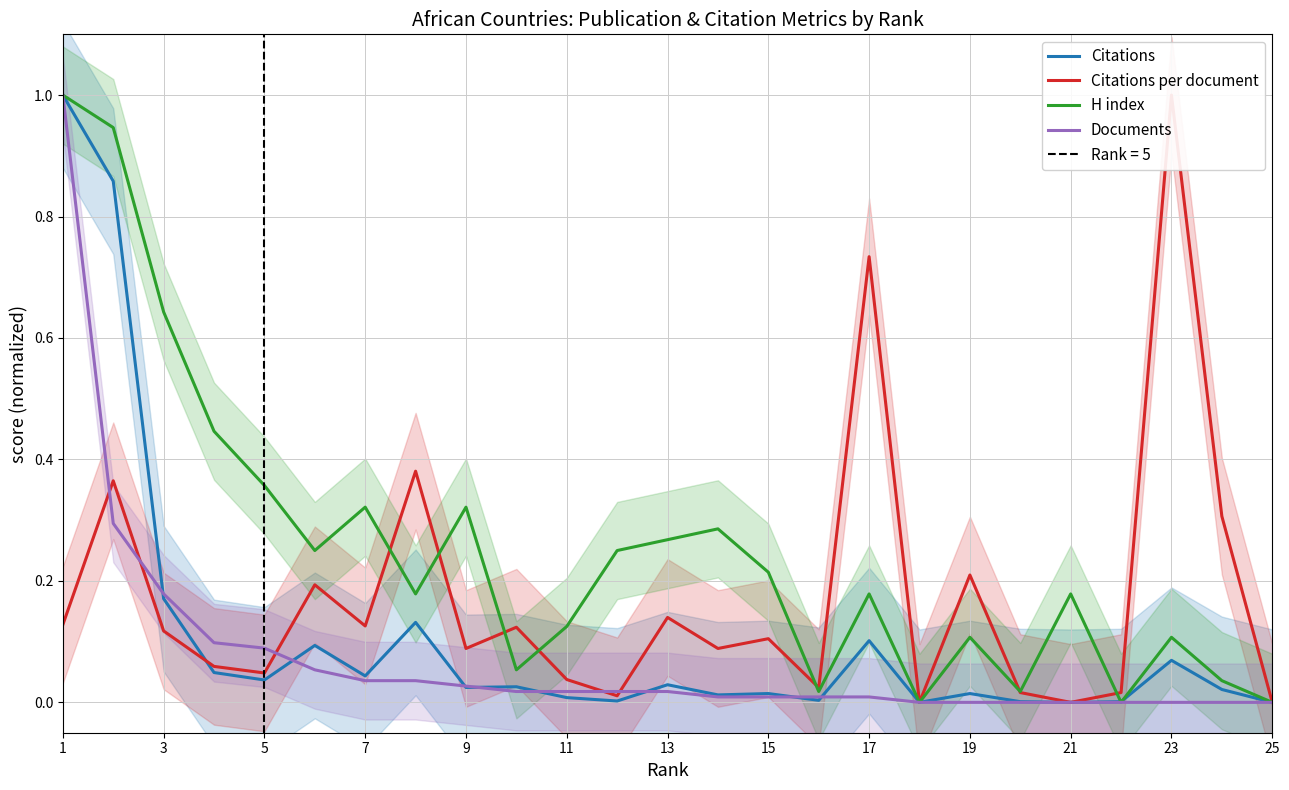

The value of Citations at 17 is 0.2. True or false?

False